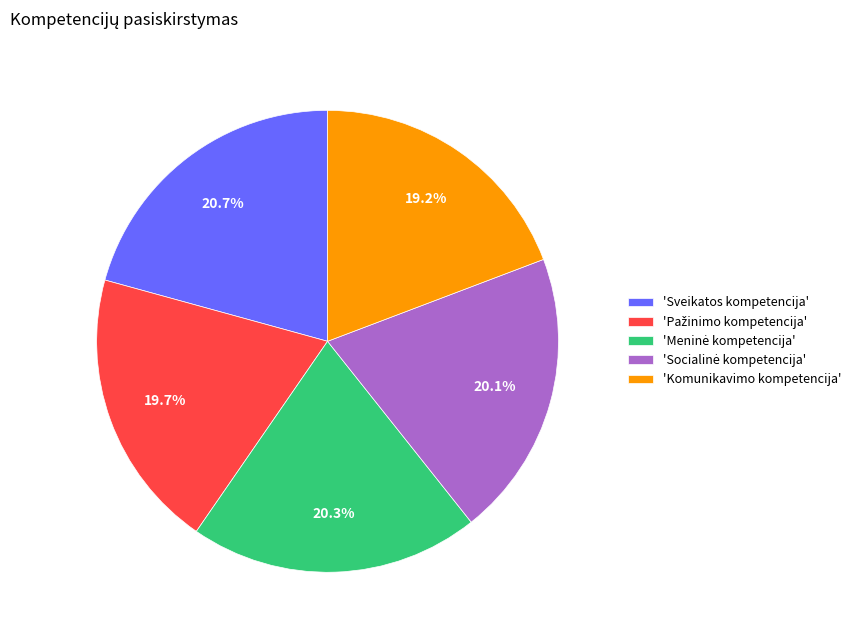

Does any single category account for the majority?

No